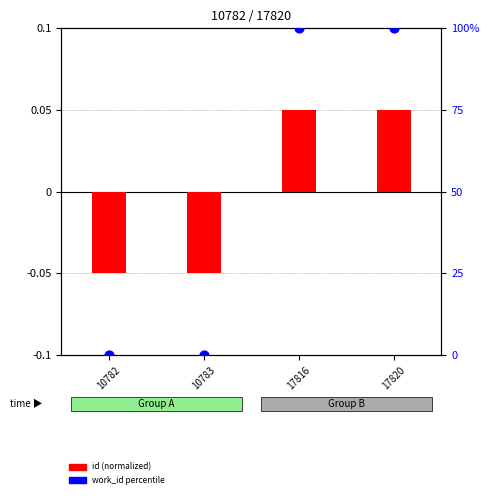

What are all the series names shown in the legend?

id (normalized), work_id percentile